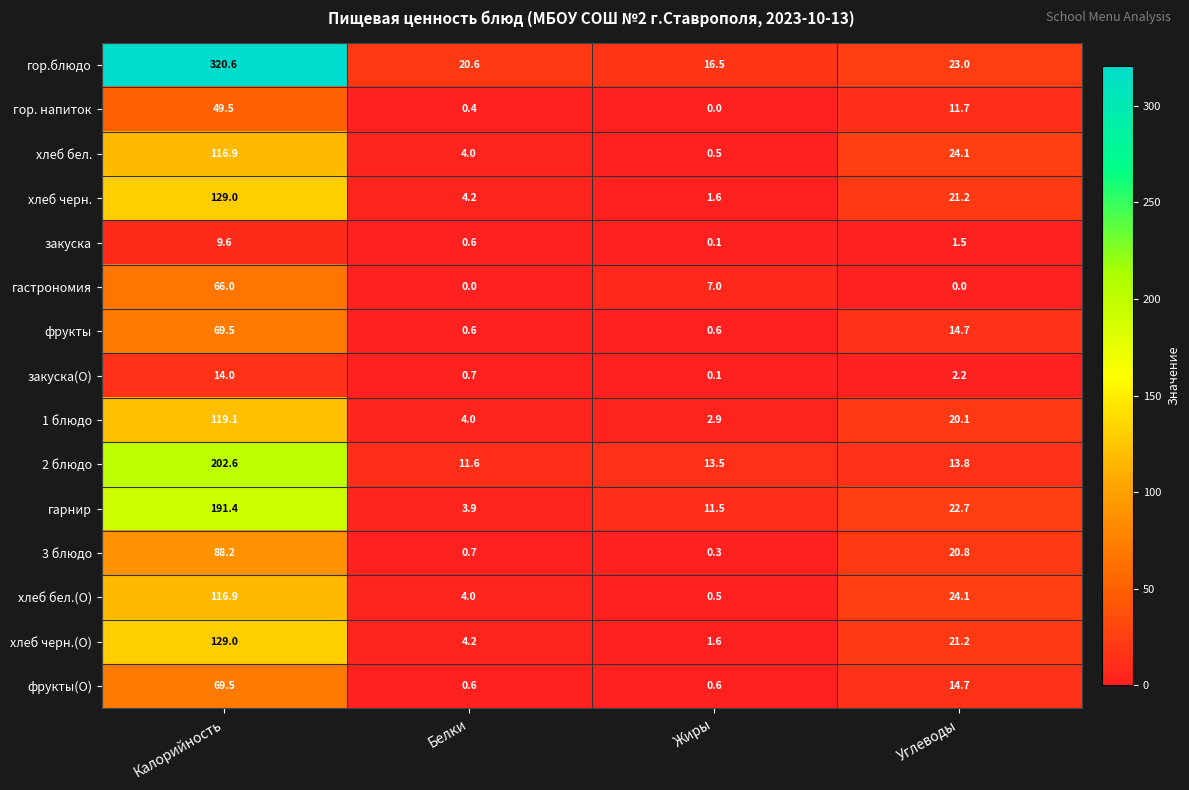

List the labels in order of хлеб бел.(О) value, smallest first.

Жиры, Белки, Углеводы, Калорийность